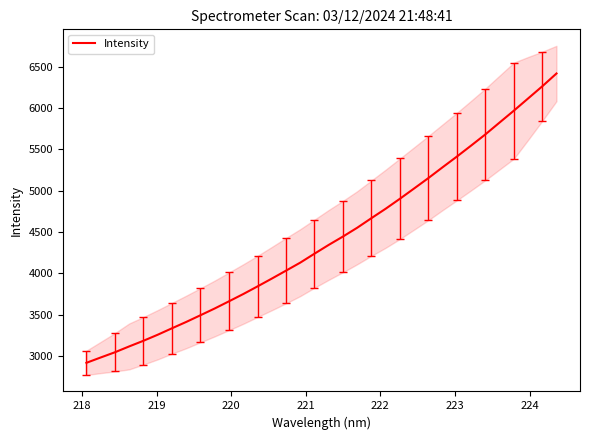

What is the highest value of the Intensity series?

6417.0